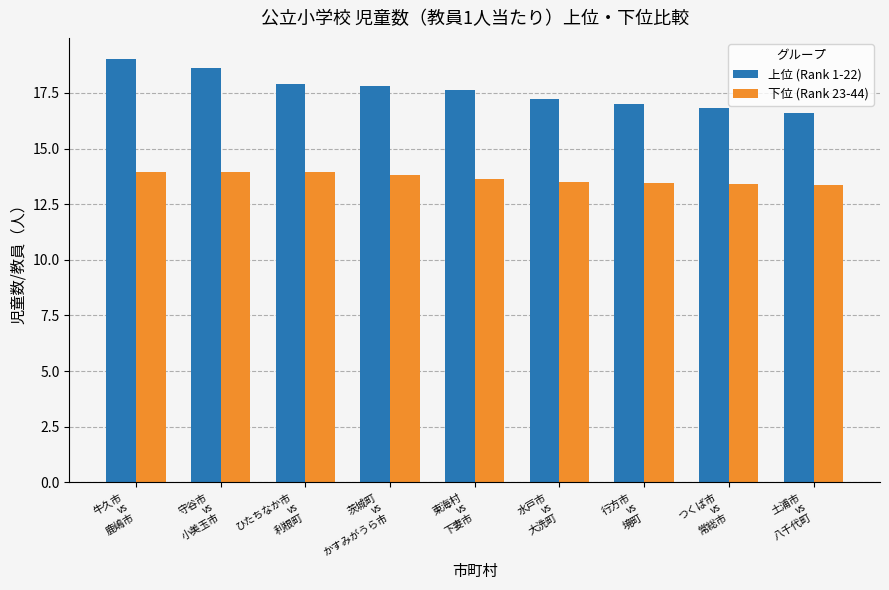

Which series has the largest range (max minus min)?

上位 (Rank 1-22)